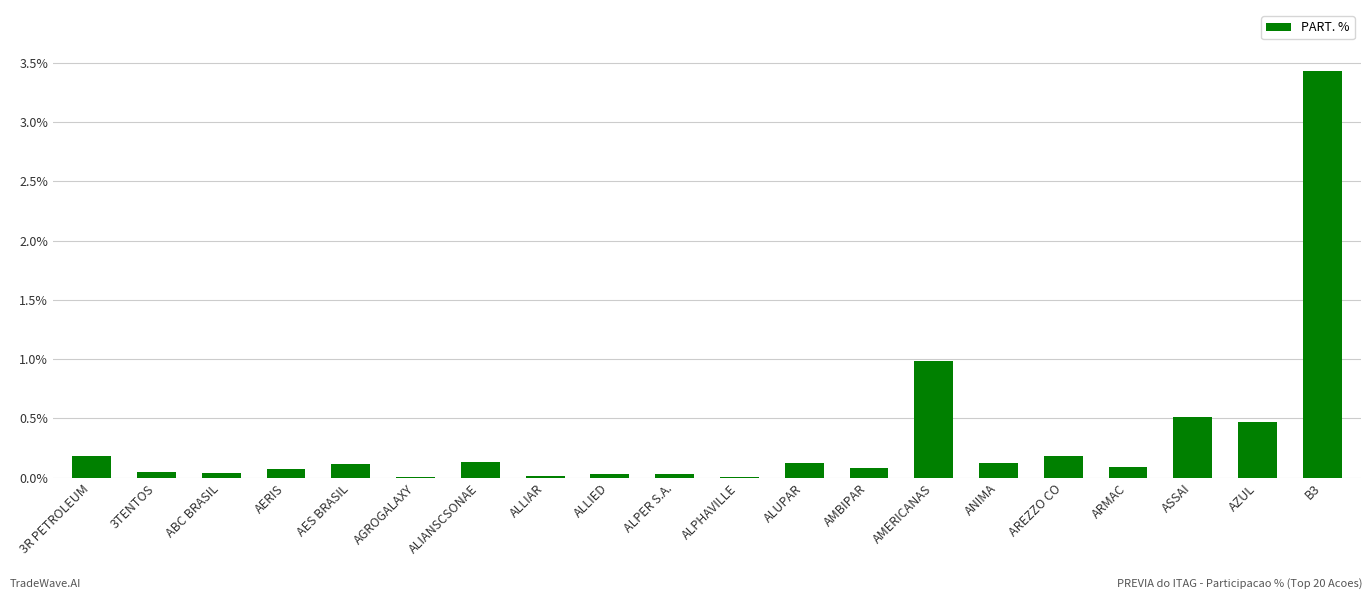

Read the value at AMERICANAS.

1.0